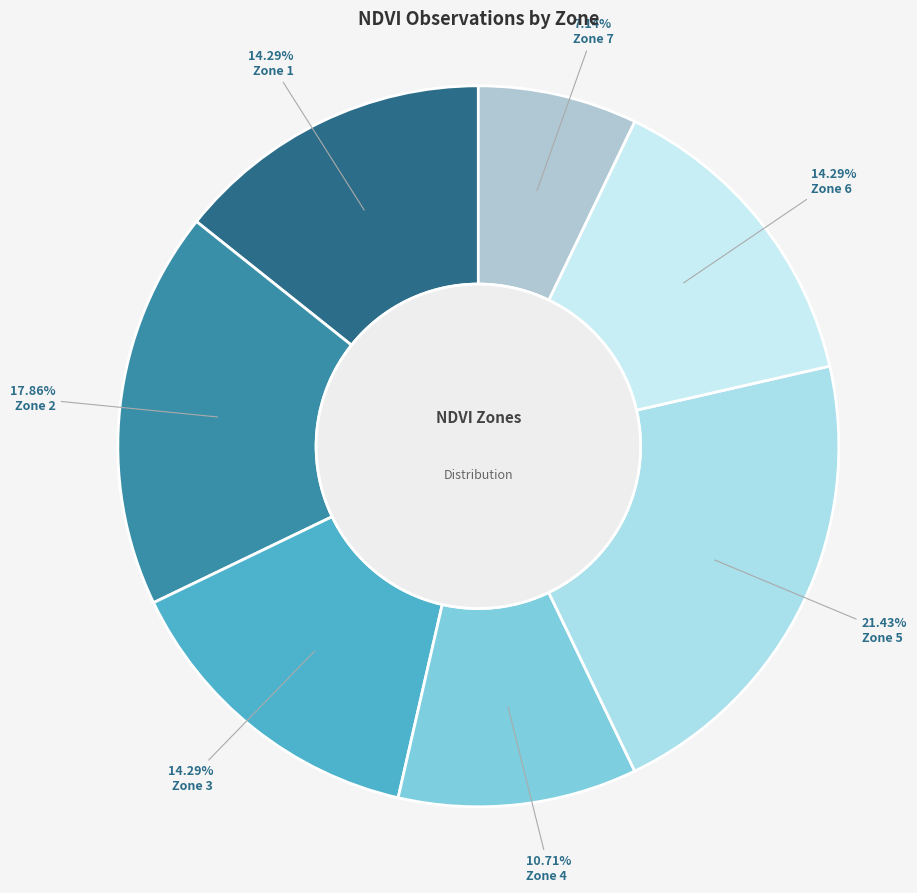

Does any single category account for the majority?

No